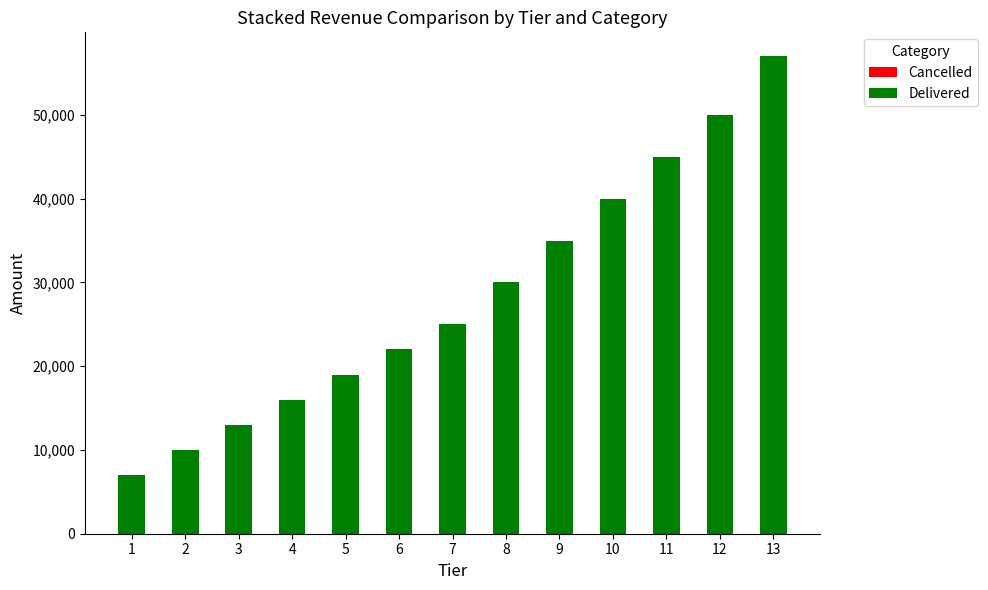

List the labels in order of value, largest first.

13, 12, 11, 10, 9, 8, 7, 6, 5, 4, 3, 2, 1